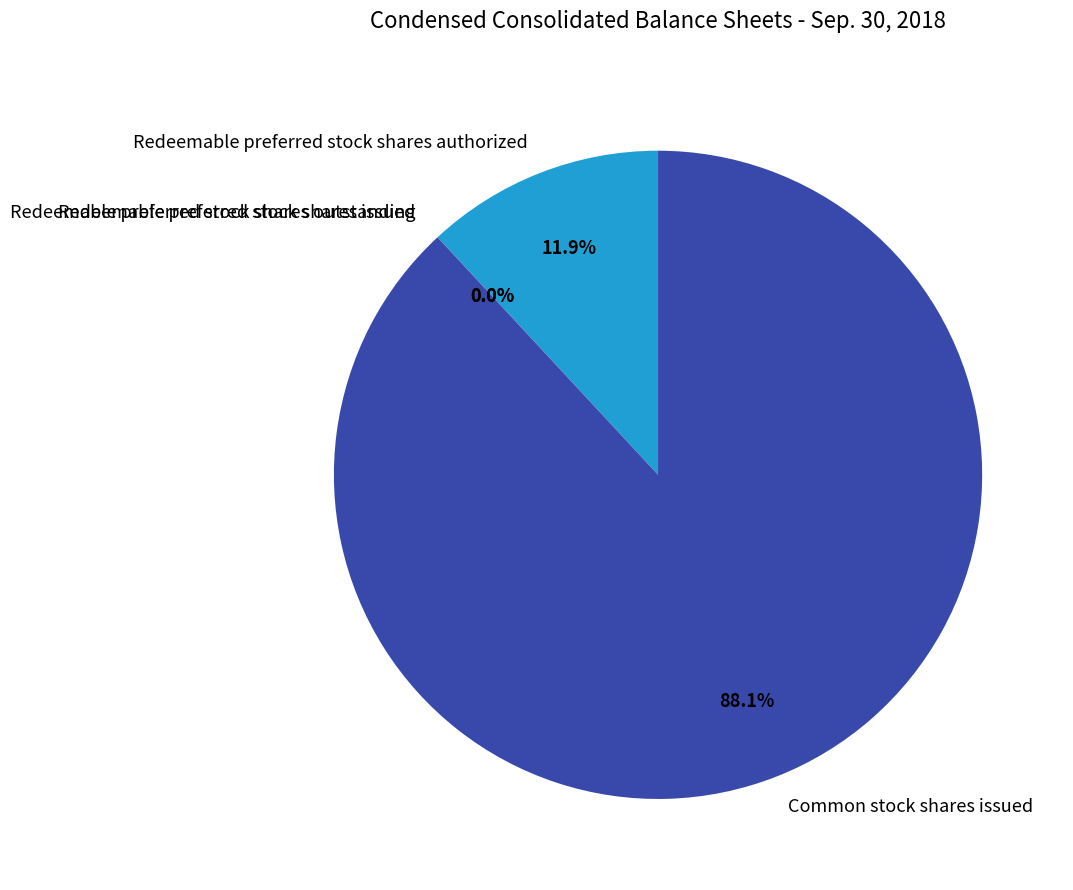

What portion of the pie excludes Common stock shares issued?

11.9%